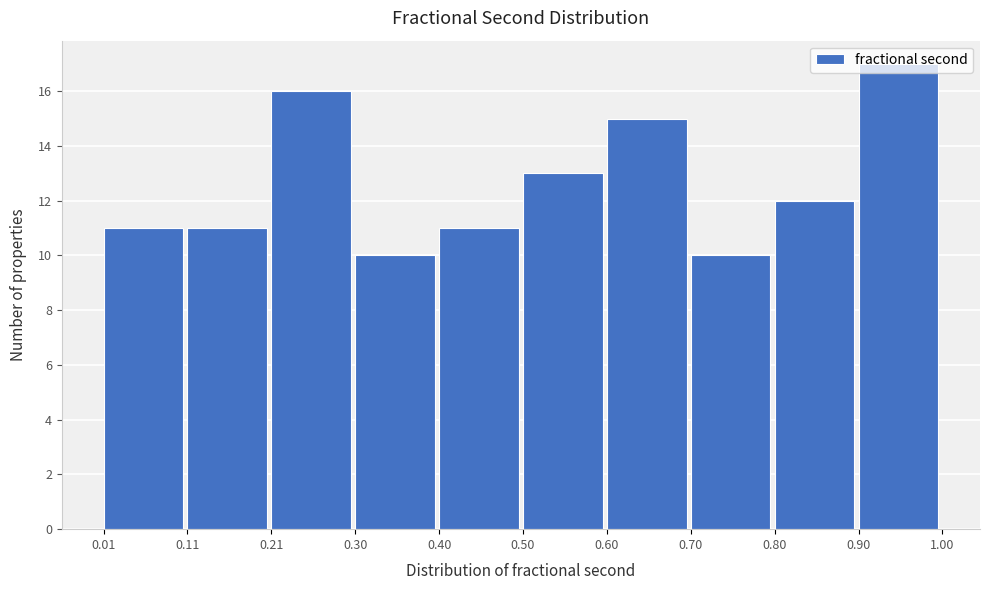

How tall is the bar that spans 0.11 to 0.21 on the x-axis? The values are not printed on the chart, so give them approximately, as read against the axis.

11